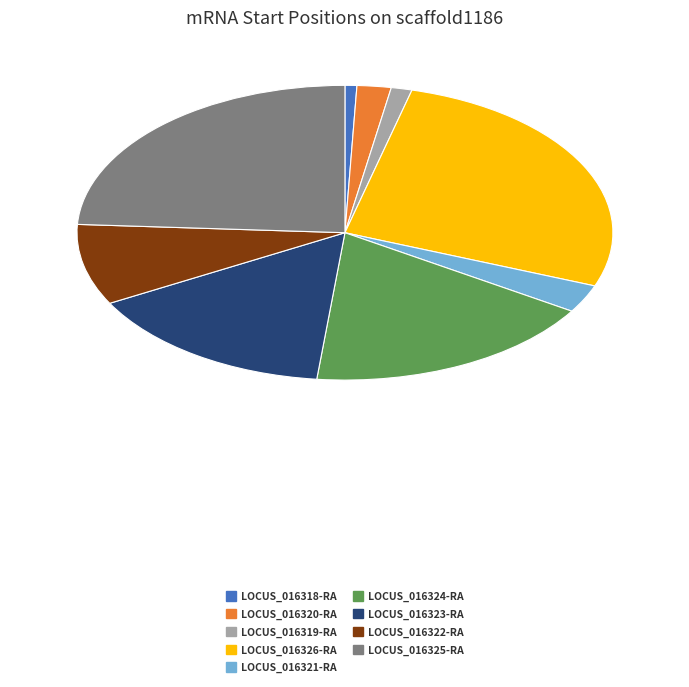

Do LOCUS_016319-RA and LOCUS_016323-RA together represent more than half of the pie?

No